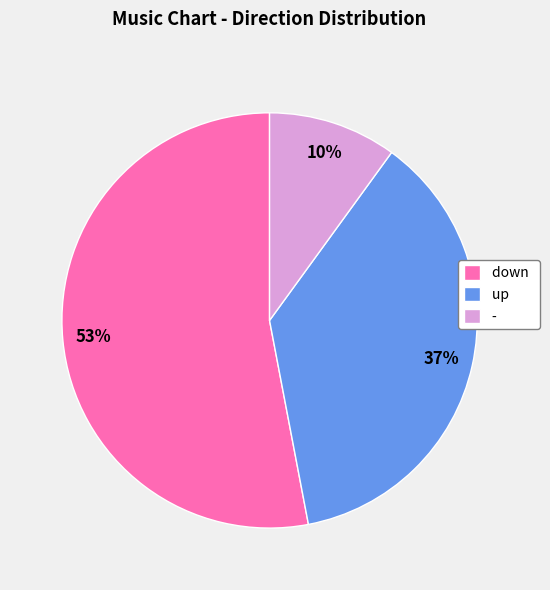

To the nearest percent, what is the difference between the - and up slice percentages?

27%